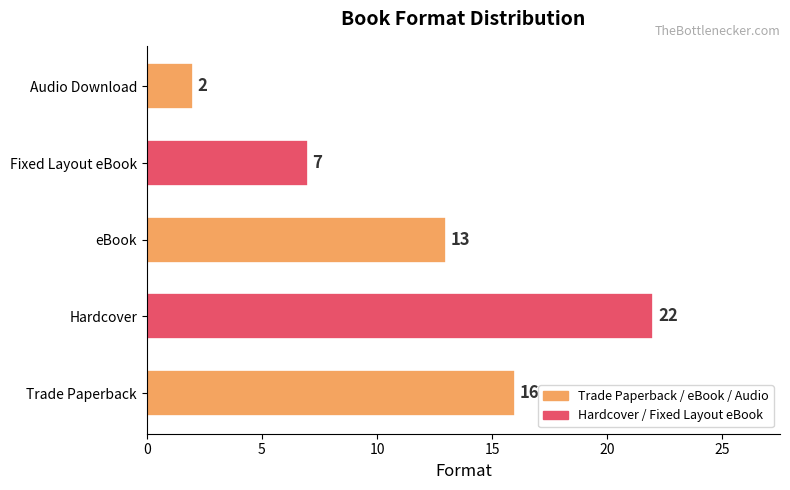

Which label corresponds to the smallest value in the chart?

Audio Download